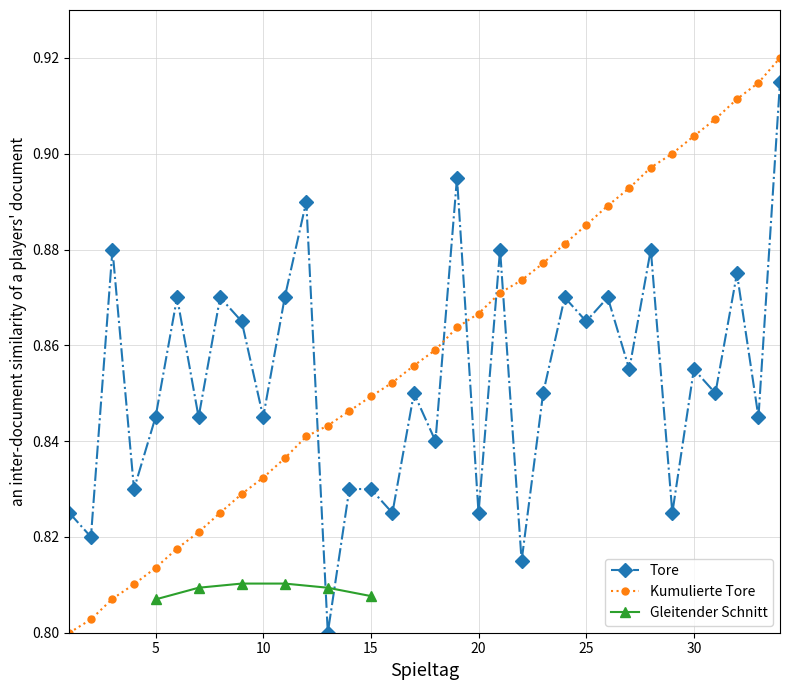

How many times do Tore and Kumulierte Tore cross each other?

5